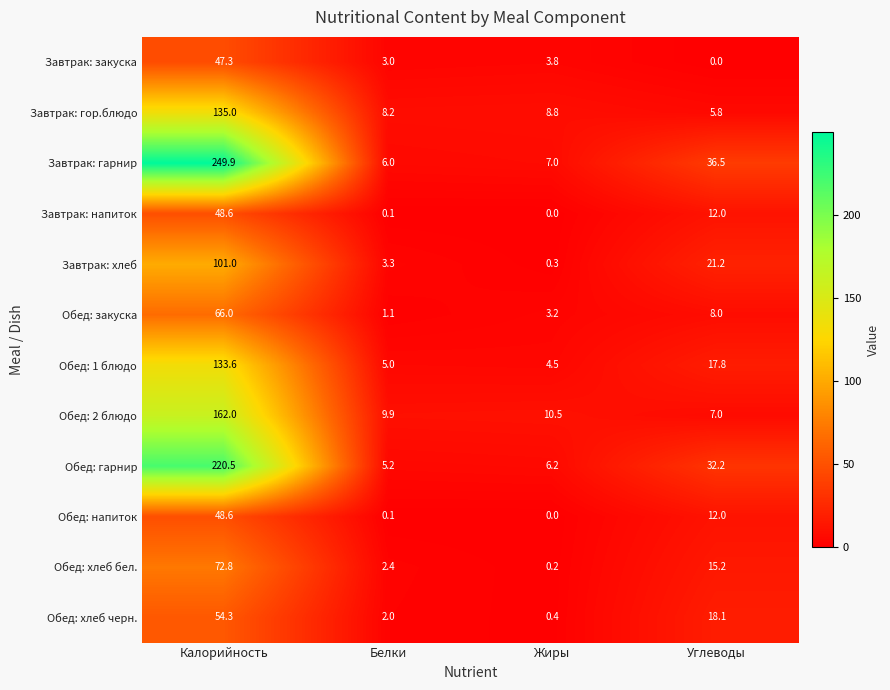

The Завтрак: гарнир series shows 415.4 at Калорийность. True or false?

False